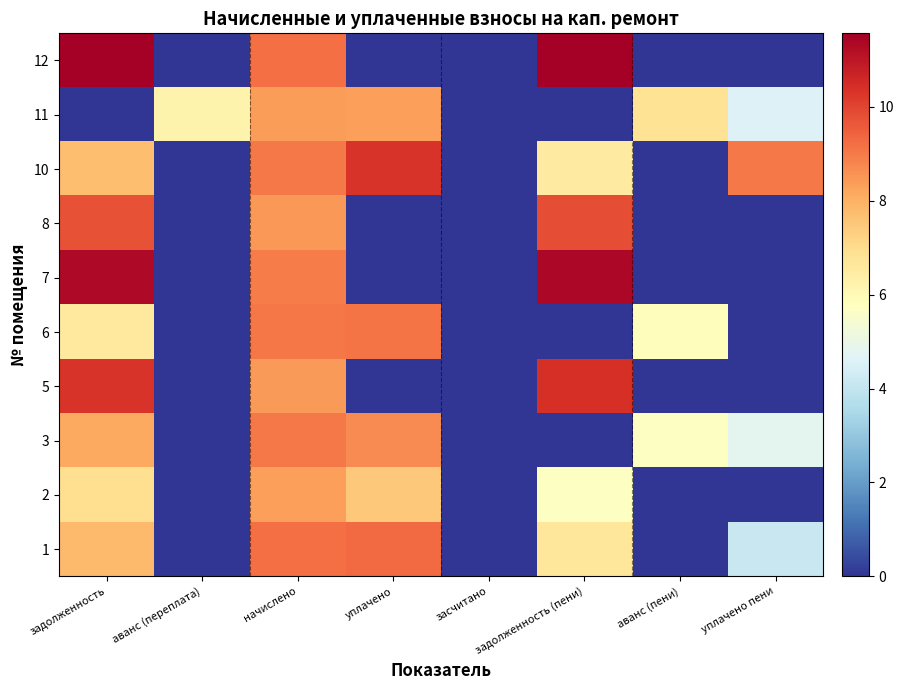

At how many categories does at least one series exceed 8?

5